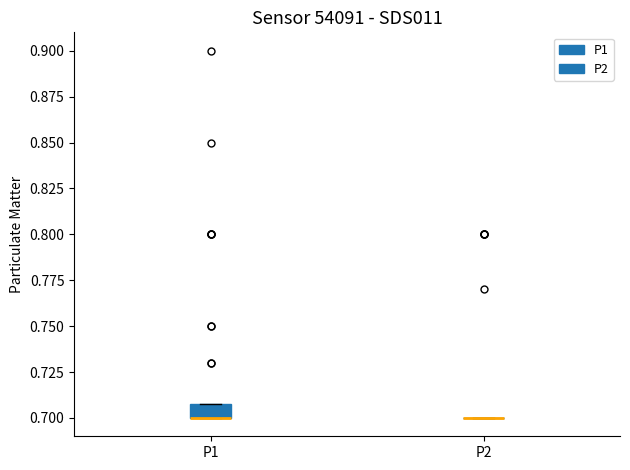

Reading left to right, transcribe this box plot: for each box, give where its median line is, the range the box spans, and where its two whiskers end, as read against the y-axis. The values are not printed on the chart, so give them approximately, as read against the axis.

P1: median 0.70 (drawn on the box's lower edge), box 0.70 to 0.71, whiskers 0.70 to 0.71
P2: box collapsed to a line at 0.70, whiskers 0.70 to 0.70